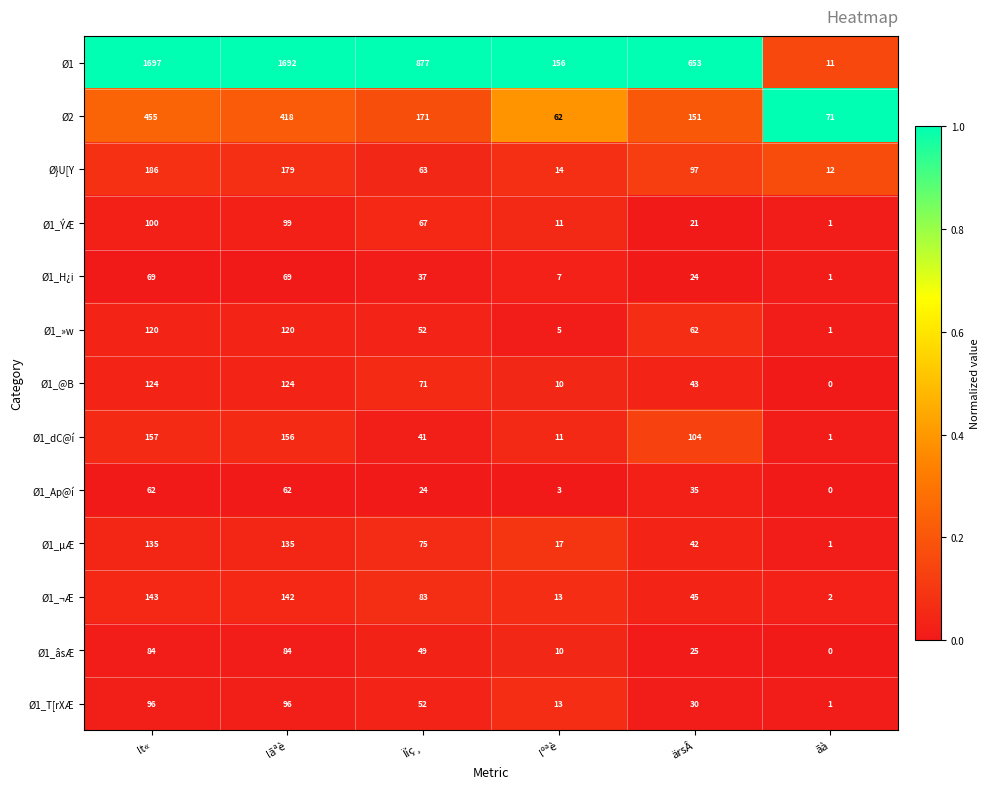

The value of Ø1_dC@í at ärsÂ is 169. True or false?

False